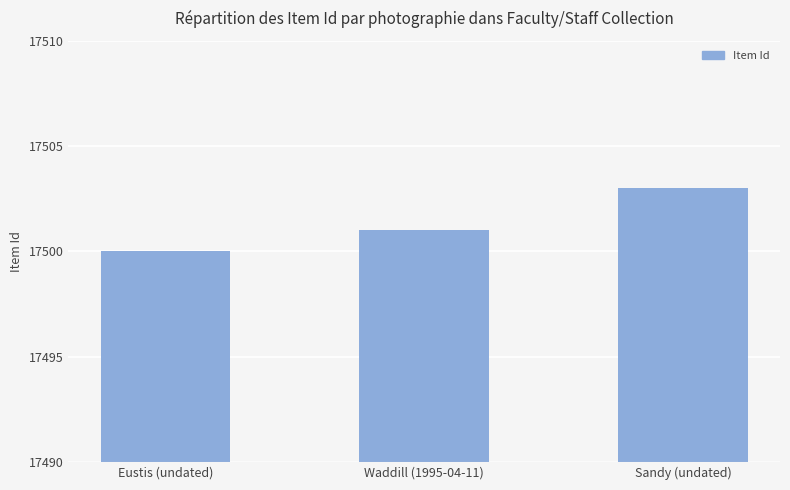

What value does the data have at Waddill (1995-04-11)?

17501